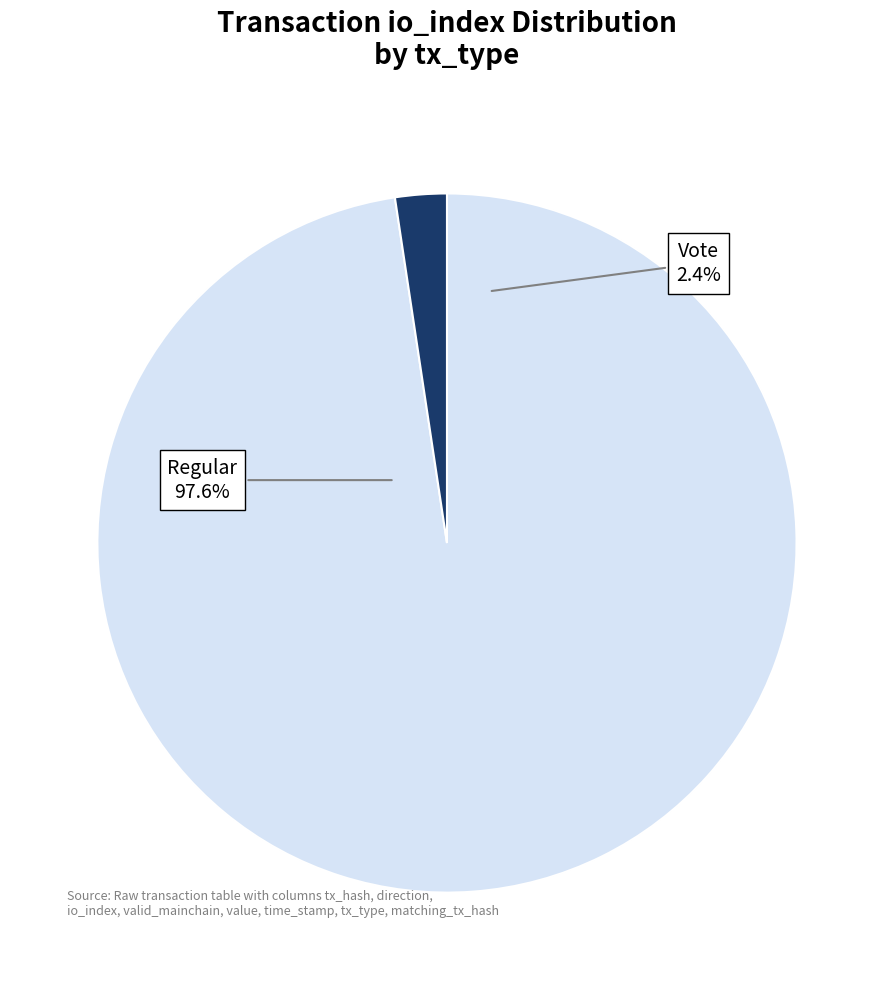

How many segments does this pie chart have?

2